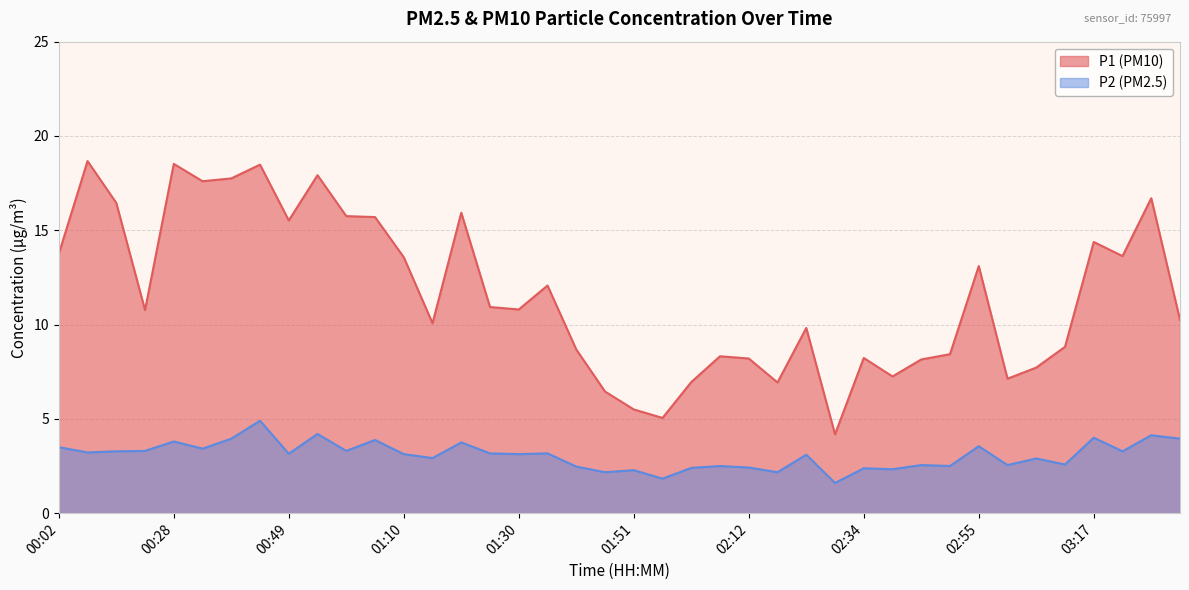

What position from the right is 01:15?

27